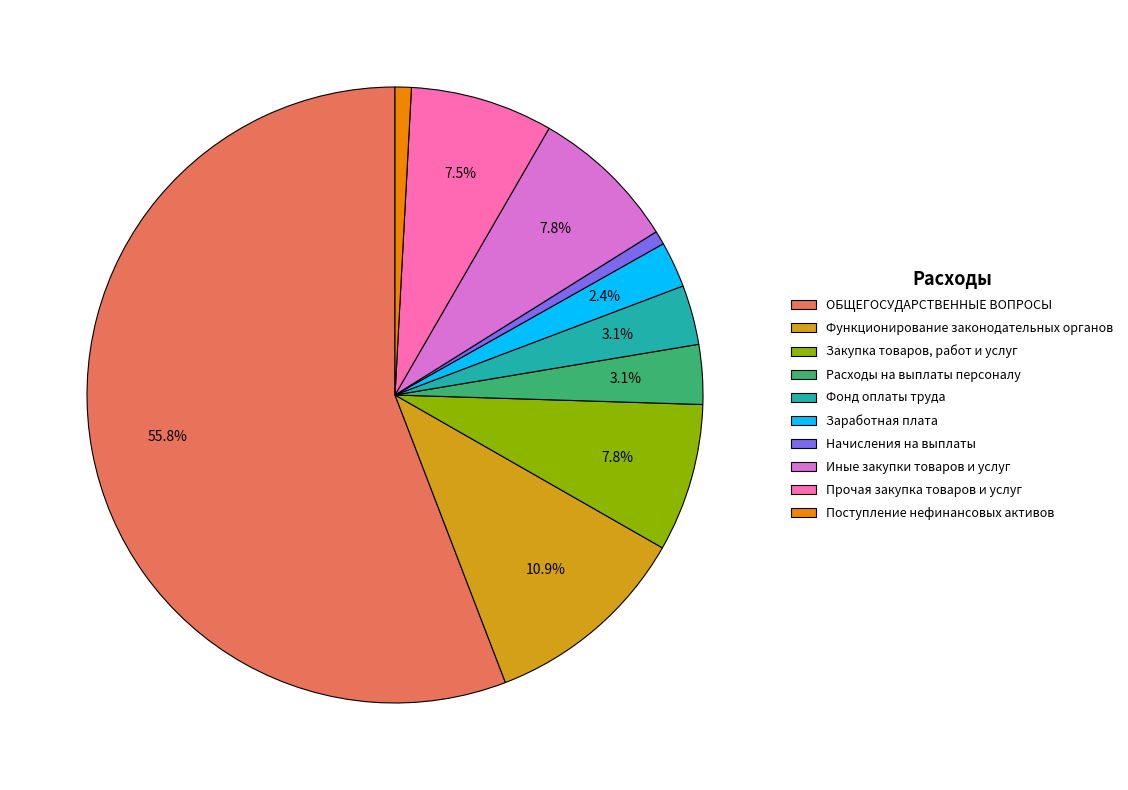

Which slice is the largest?

ОБЩЕГОСУДАРСТВЕННЫЕ ВОПРОСЫ